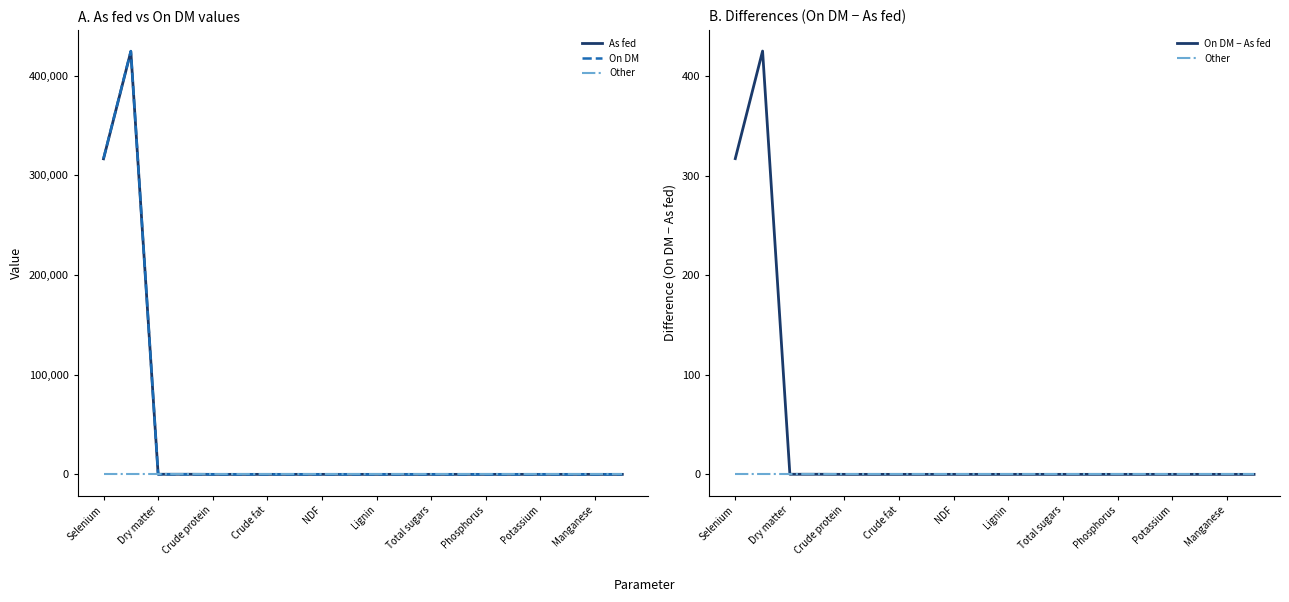

At how many categories does at least one series exceed 304734?

2